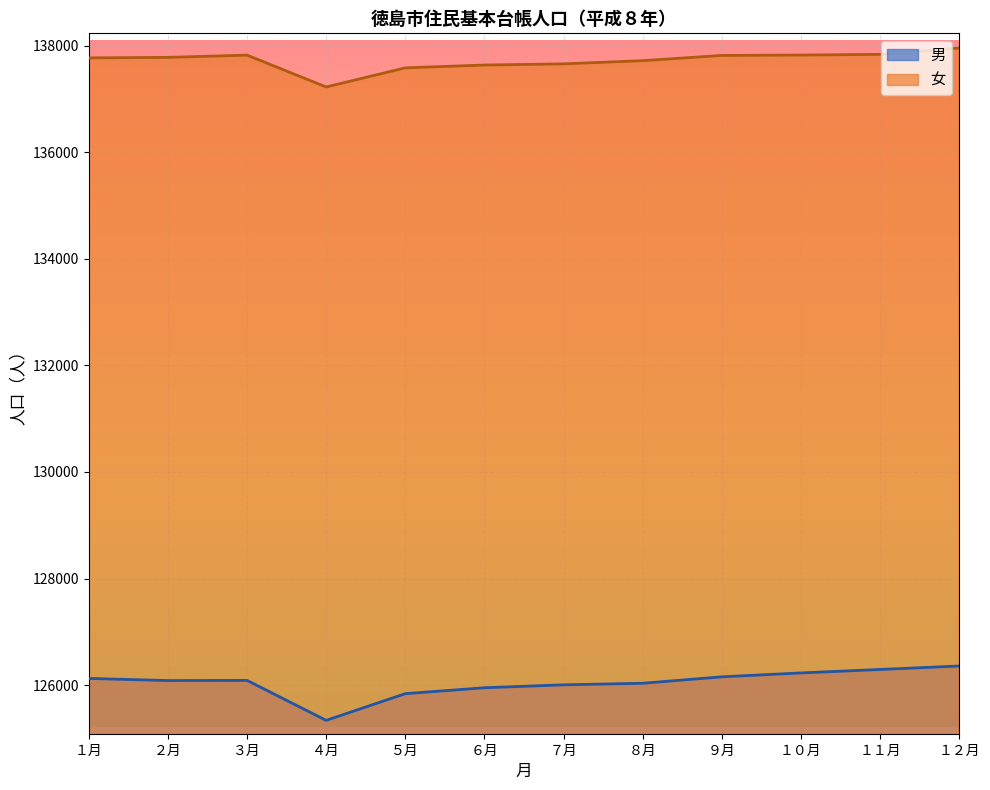

Does the chart display data point markers on the line(s)?

No